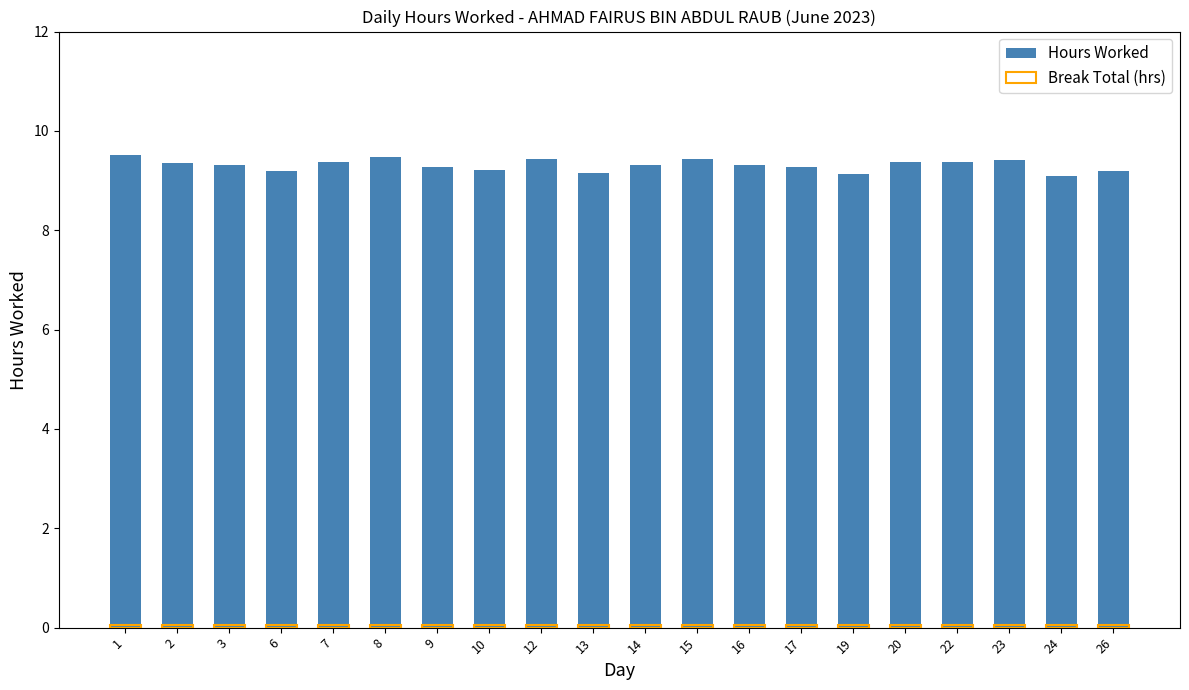

Which category has the lowest value across all series?

1